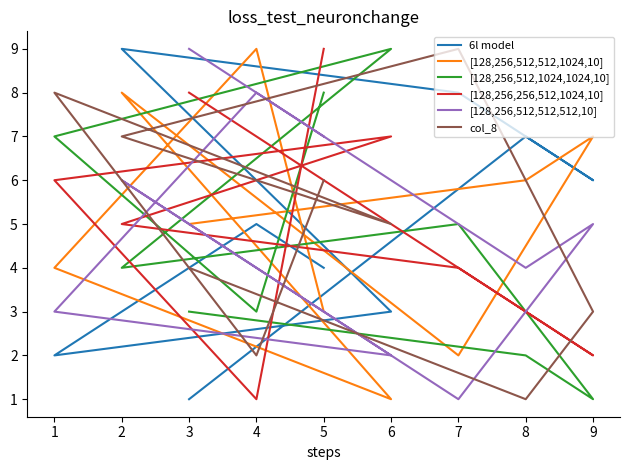

Is the value of [128,256,512,1024,1024,10] at 4 greater than the value of [128,256,512,512,1024,10] at 3?

No